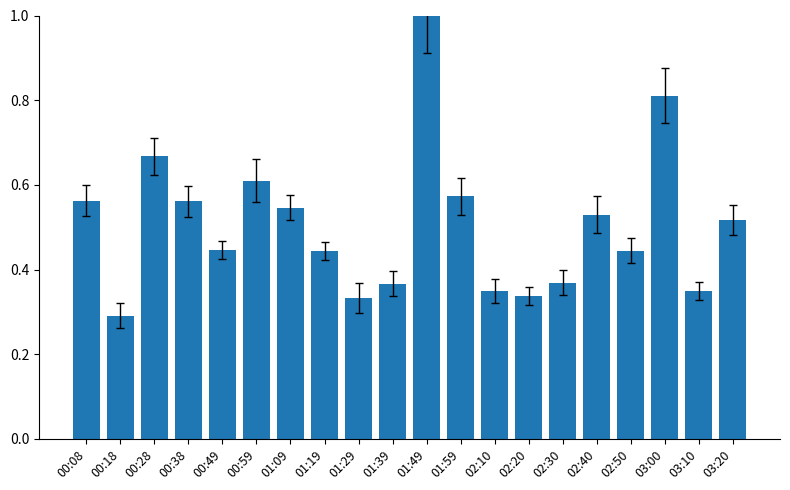

How many bars are there in total?

20